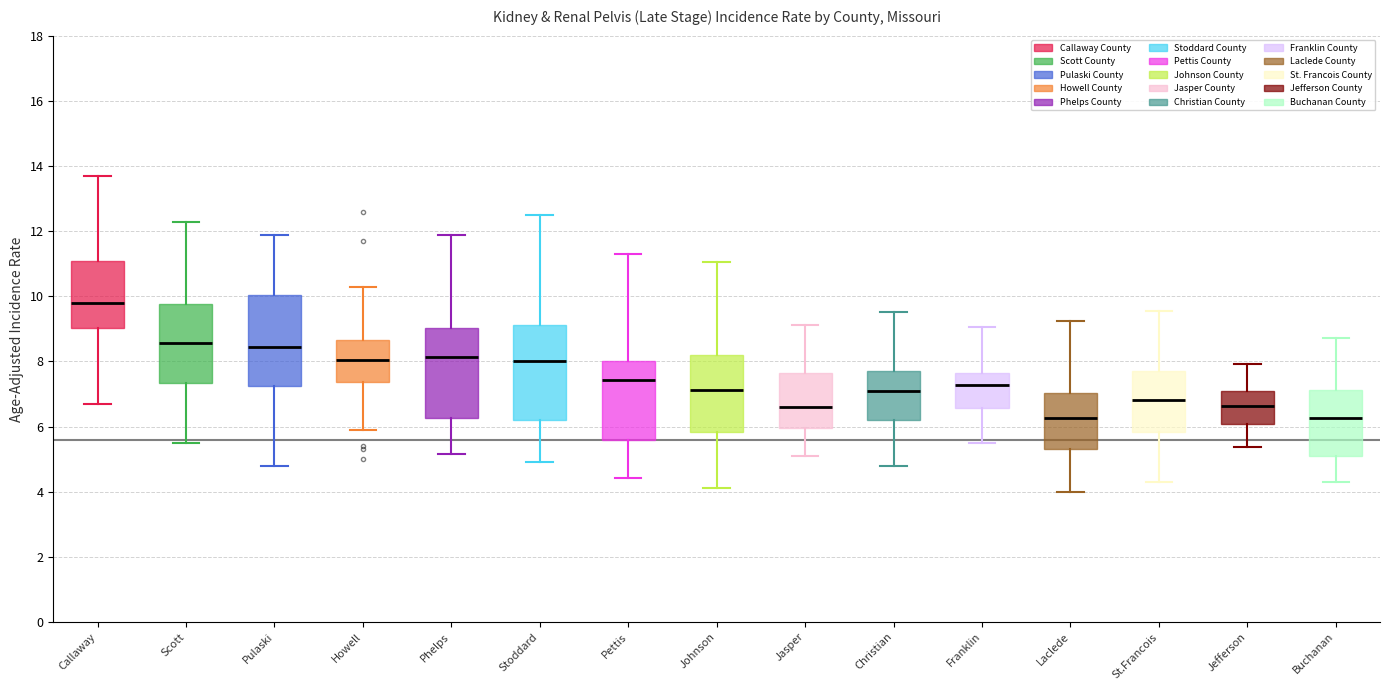

Reading left to right, read every box against the y-axis: the position of its median line, the range the box covers, and the ends of its whiskers. The values are not printed on the chart, so give them approximately, as read against the axis.

Callaway: median 9.8, box 9.0 to 11.0, whiskers 6.8 to 13.6
Scott: median 8.6, box 7.4 to 9.8, whiskers 5.6 to 12.2
Pulaski: median 8.4, box 7.2 to 10.0, whiskers 4.8 to 11.8
Howell: median 8.0, box 7.4 to 8.6, whiskers 5.8 to 10.2
Phelps: median 8.2, box 6.2 to 9.0, whiskers 5.2 to 11.8
Stoddard: median 8.0, box 6.2 to 9.2, whiskers 4.8 to 12.6
Pettis: median 7.4, box 5.6 to 8.0, whiskers 4.4 to 11.4
Johnson: median 7.2, box 5.8 to 8.2, whiskers 4.2 to 11.0
Jasper: median 6.6, box 6.0 to 7.6, whiskers 5.2 to 9.2
Christian: median 7.0, box 6.2 to 7.8, whiskers 4.8 to 9.6
Franklin: median 7.2, box 6.6 to 7.6, whiskers 5.4 to 9.0
Laclede: median 6.2, box 5.4 to 7.0, whiskers 4.0 to 9.2
St.Francois: median 6.8, box 5.8 to 7.8, whiskers 4.4 to 9.6
Jefferson: median 6.6, box 6.0 to 7.0, whiskers 5.4 to 8.0
Buchanan: median 6.2, box 5.0 to 7.2, whiskers 4.4 to 8.8